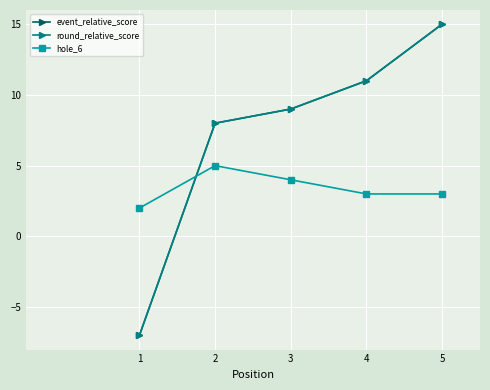

What is the value of the round_relative_score point at the 5th from the left?

15